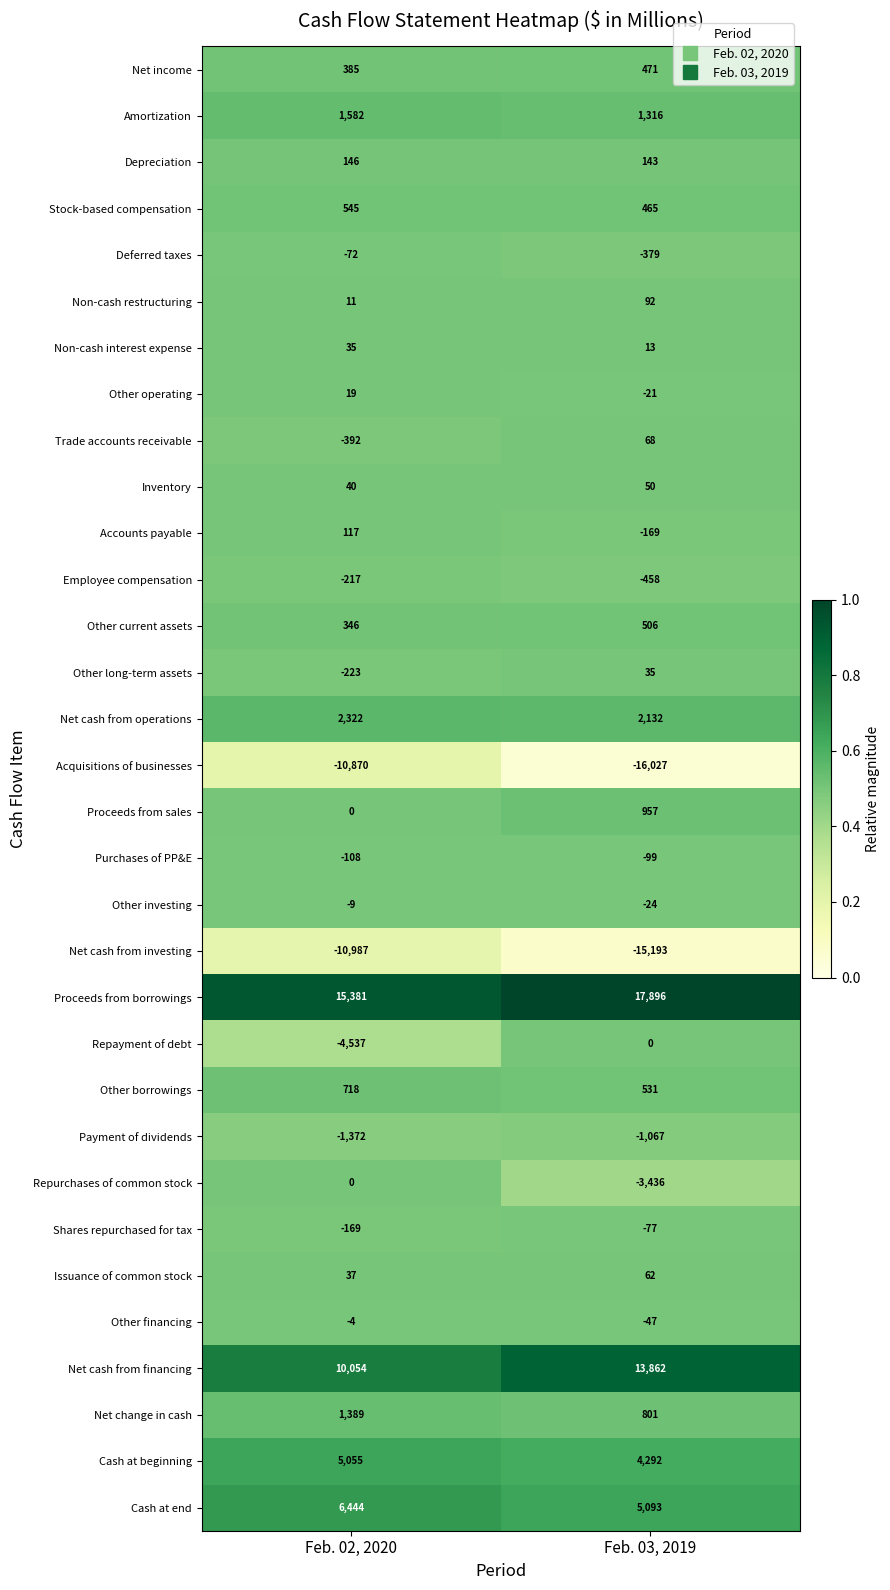

What is the maximum value for Deferred taxes?

-72